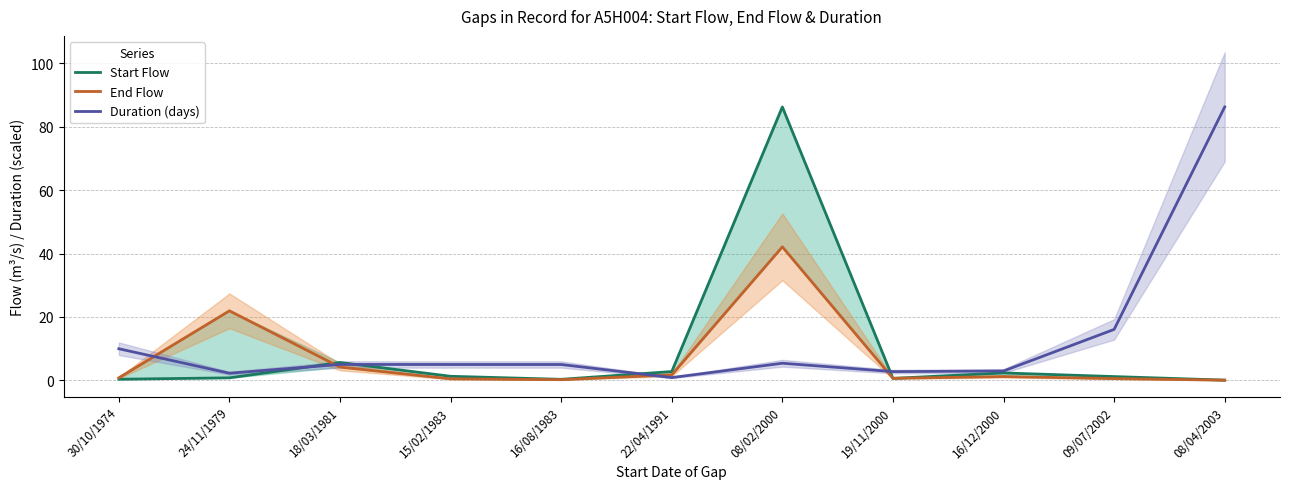

At which category is the sum across all series the highest?

08/02/2000